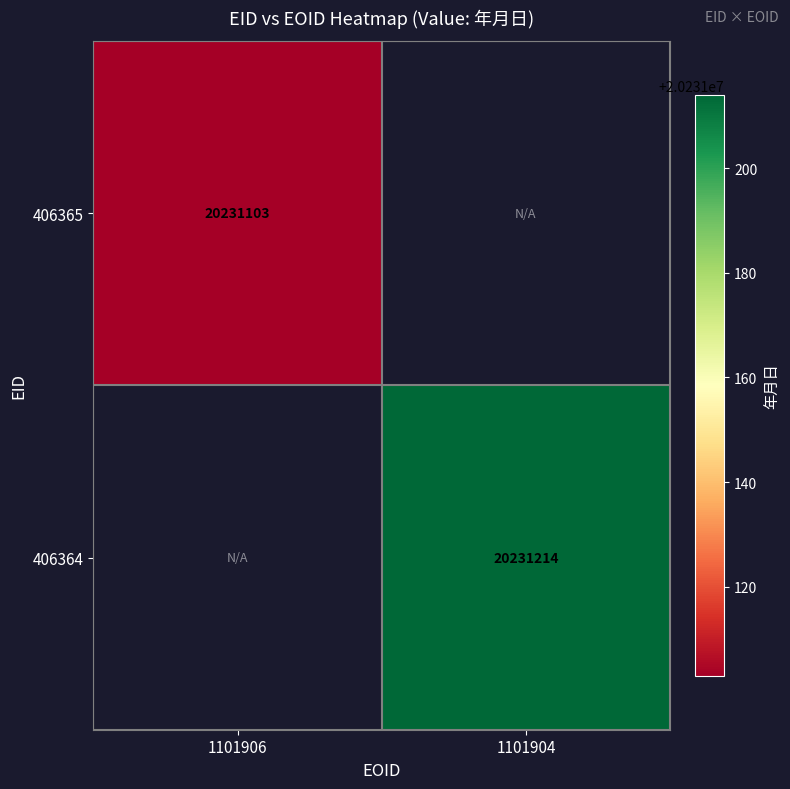

True or false: 406365 has a value of 12303540 at 1101906.

False